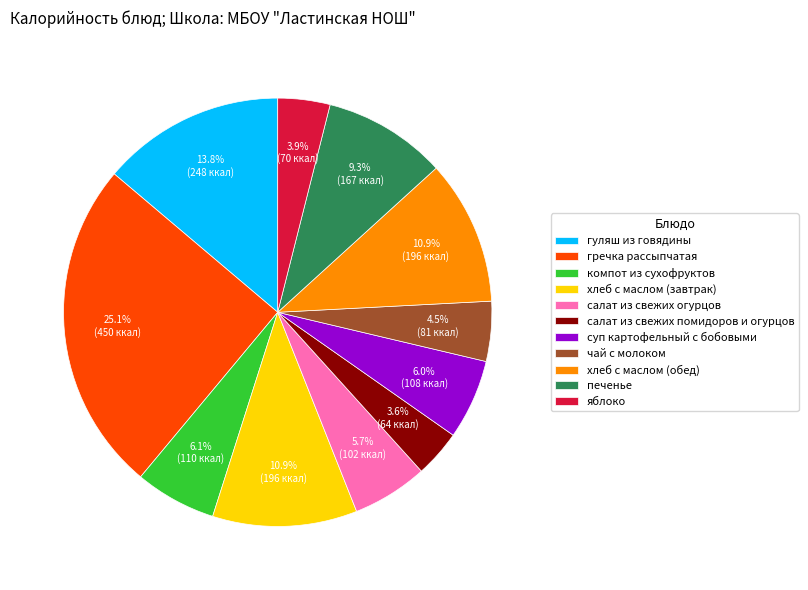

Is there any slice that represents more than half of the pie?

No